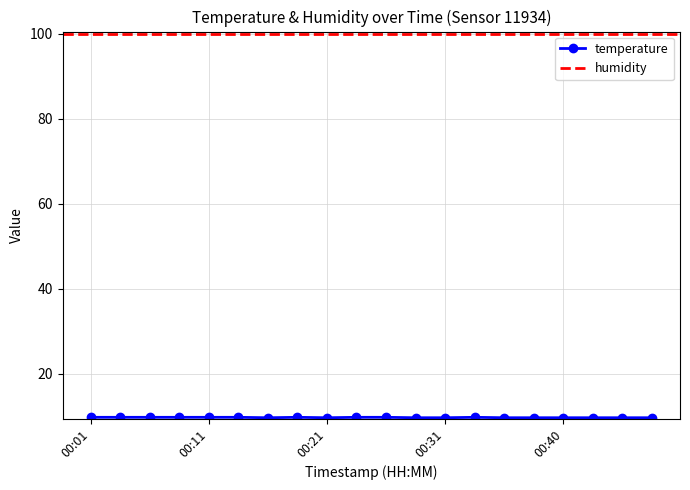

What is the difference between the maximum and second lowest values?

0.1